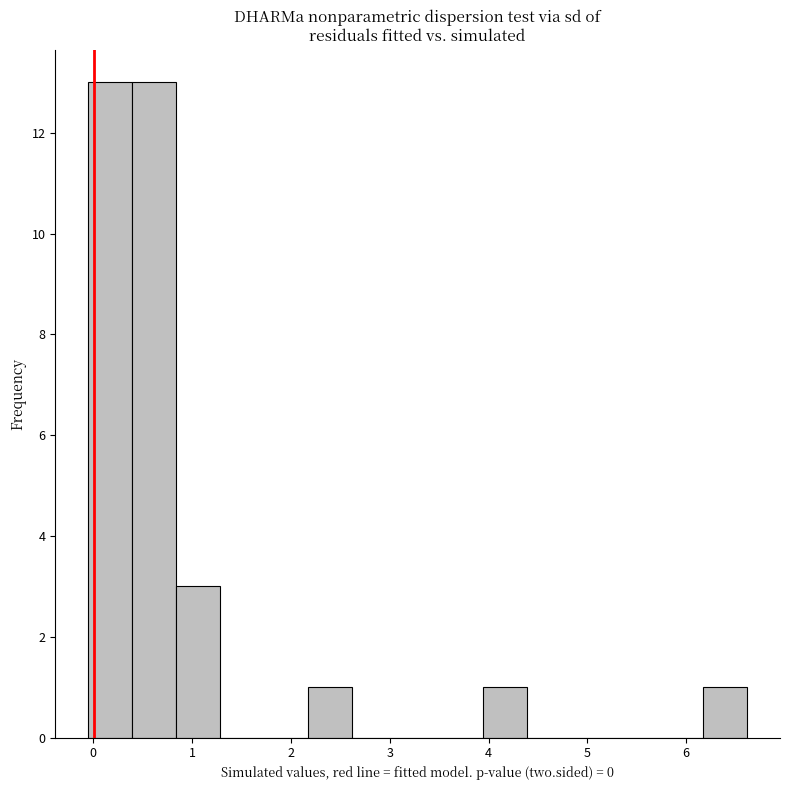

Reading left to right, transcribe this chart: for each bar, give the range it covers on the x-axis and its height. Neither the bar edges nor the heights are printed on the chart, so give them approximately, as read against the axes.

-0.1 to 0.4: 13
0.4 to 0.8: 13
0.8 to 1.3: 3
1.3 to 1.7: 0
1.7 to 2.2: 0
2.2 to 2.6: 1
2.6 to 3.1: 0
3.1 to 3.5: 0
3.5 to 3.9: 0
3.9 to 4.4: 1
4.4 to 4.8: 0
4.8 to 5.3: 0
5.3 to 5.7: 0
5.7 to 6.2: 0
6.2 to 6.6: 1